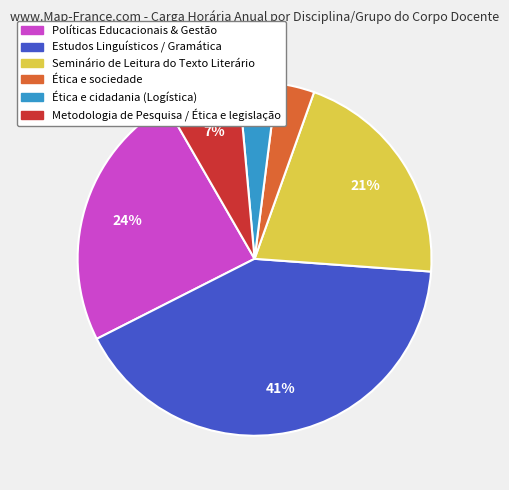

To the nearest percent, what portion does Estudos Linguísticos / Gramática represent?

41%